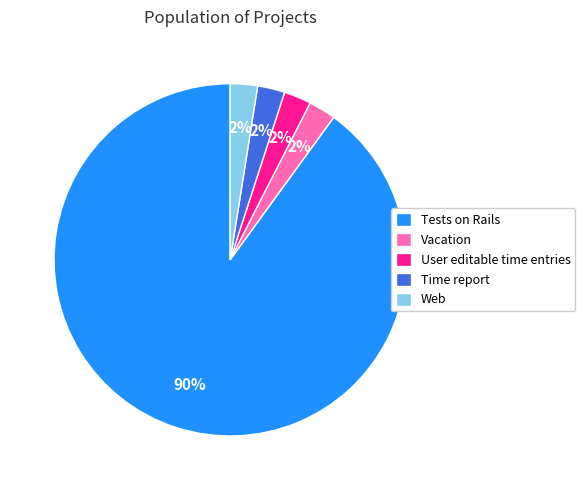

What is the ratio of the value at Vacation to the value at Tests on Rails?

0.0